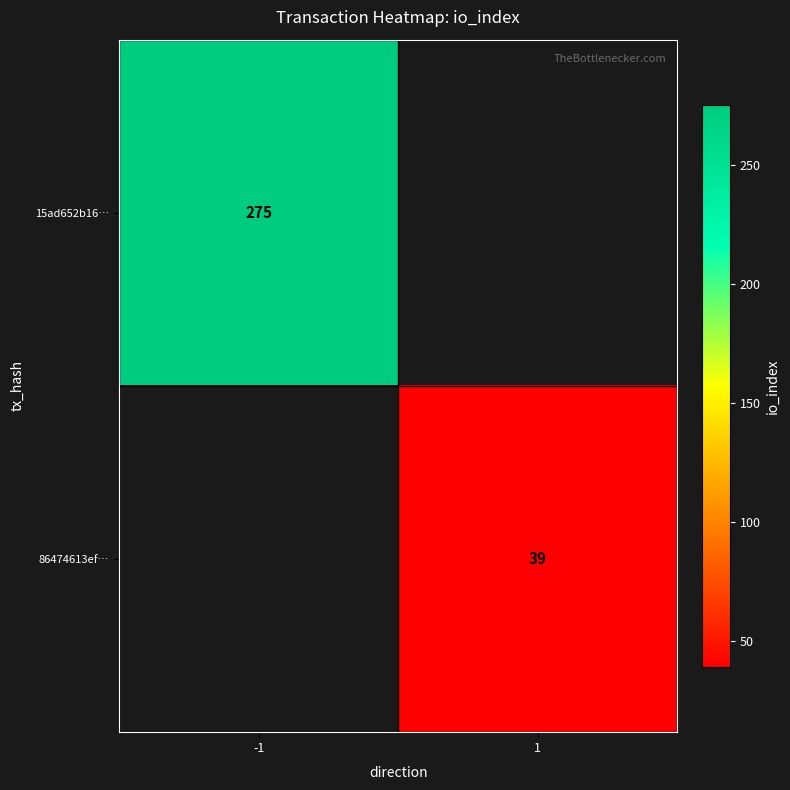

The 15ad652b16… series shows 275 at -1. True or false?

True